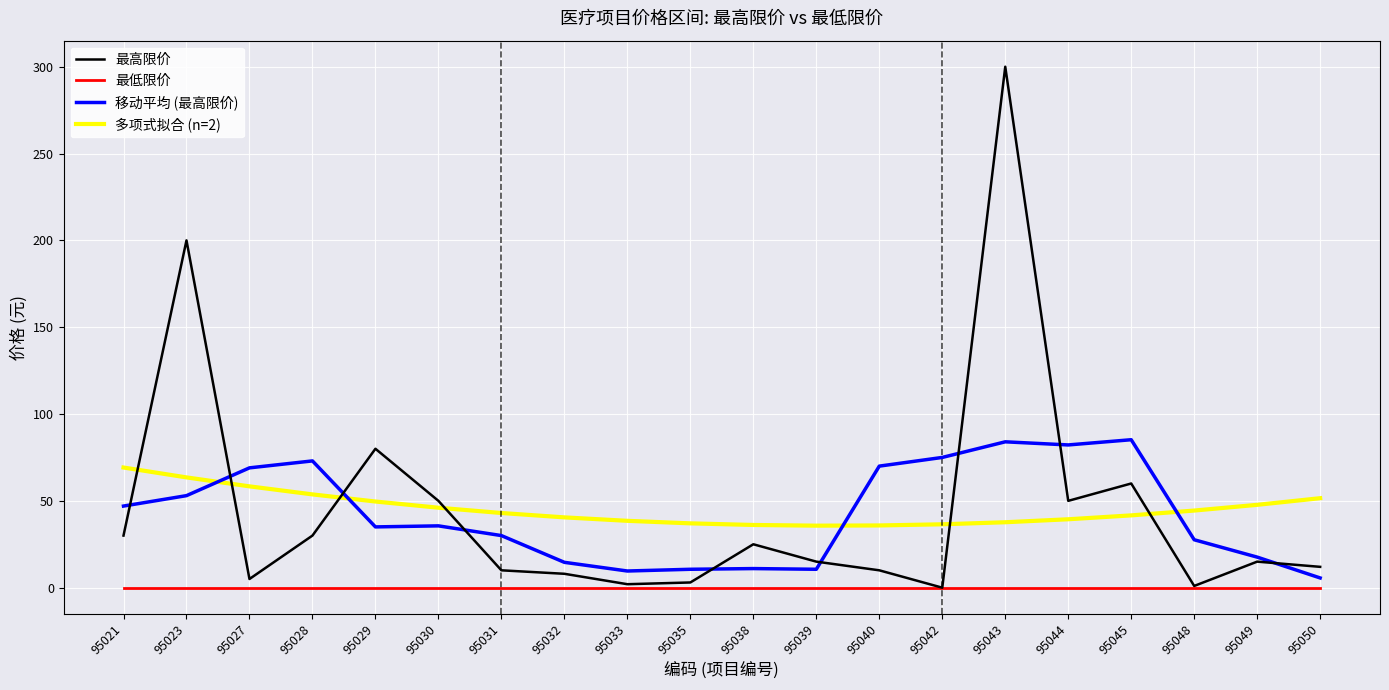

What is the highest value of the 多项式拟合 (n=2) series?

69.2